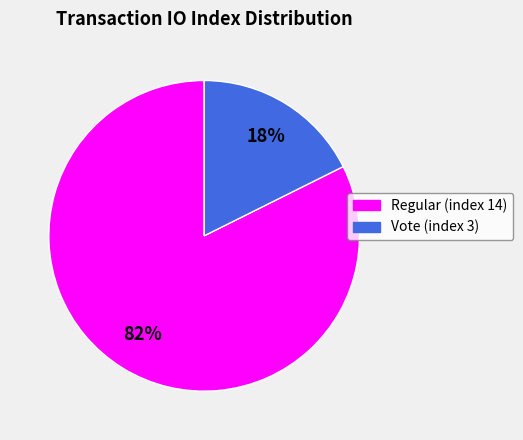

What is the largest slice in the pie chart?

Regular (index 14)